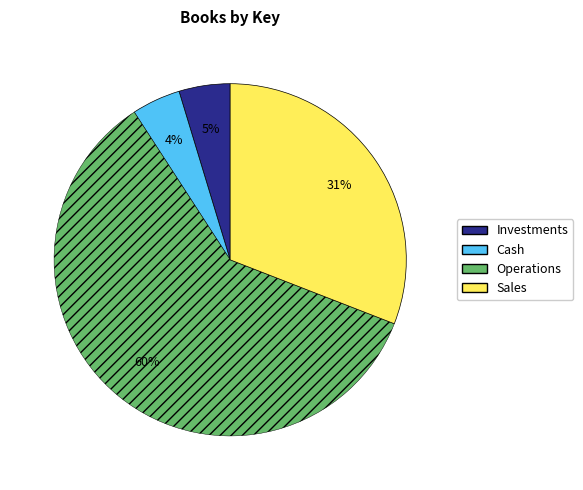

True or false: Sales accounts for 19% of the total.

False